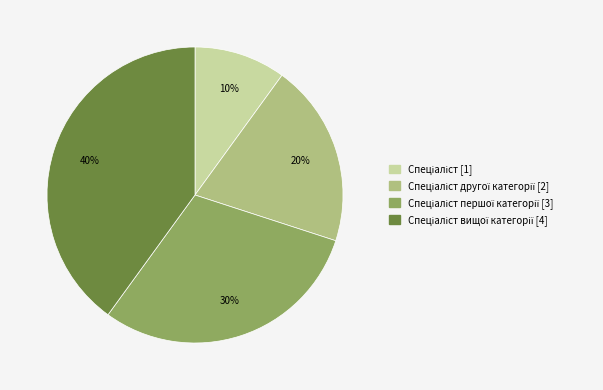

Does any single category account for the majority?

No